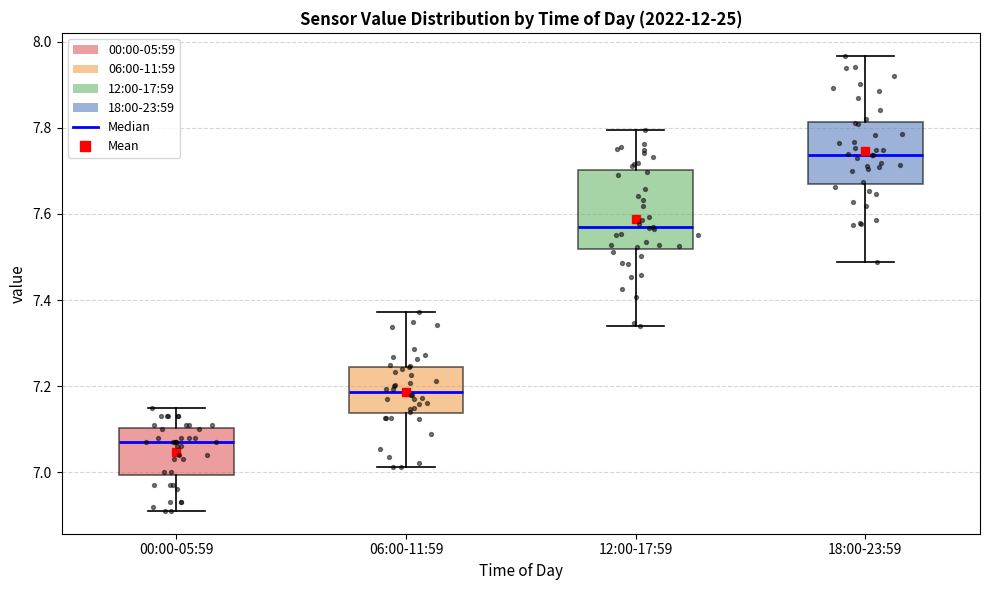

Reading left to right, transcribe this box plot: for each box, give where its median line is, the range the box spans, and where its two whiskers end, as read against the y-axis. The values are not printed on the chart, so give them approximately, as read against the axis.

00:00-05:59: median 7.08, box 7.00 to 7.10, whiskers 6.92 to 7.16
06:00-11:59: median 7.18, box 7.14 to 7.24, whiskers 7.02 to 7.38
12:00-17:59: median 7.56, box 7.52 to 7.70, whiskers 7.34 to 7.80
18:00-23:59: median 7.74, box 7.68 to 7.82, whiskers 7.48 to 7.96